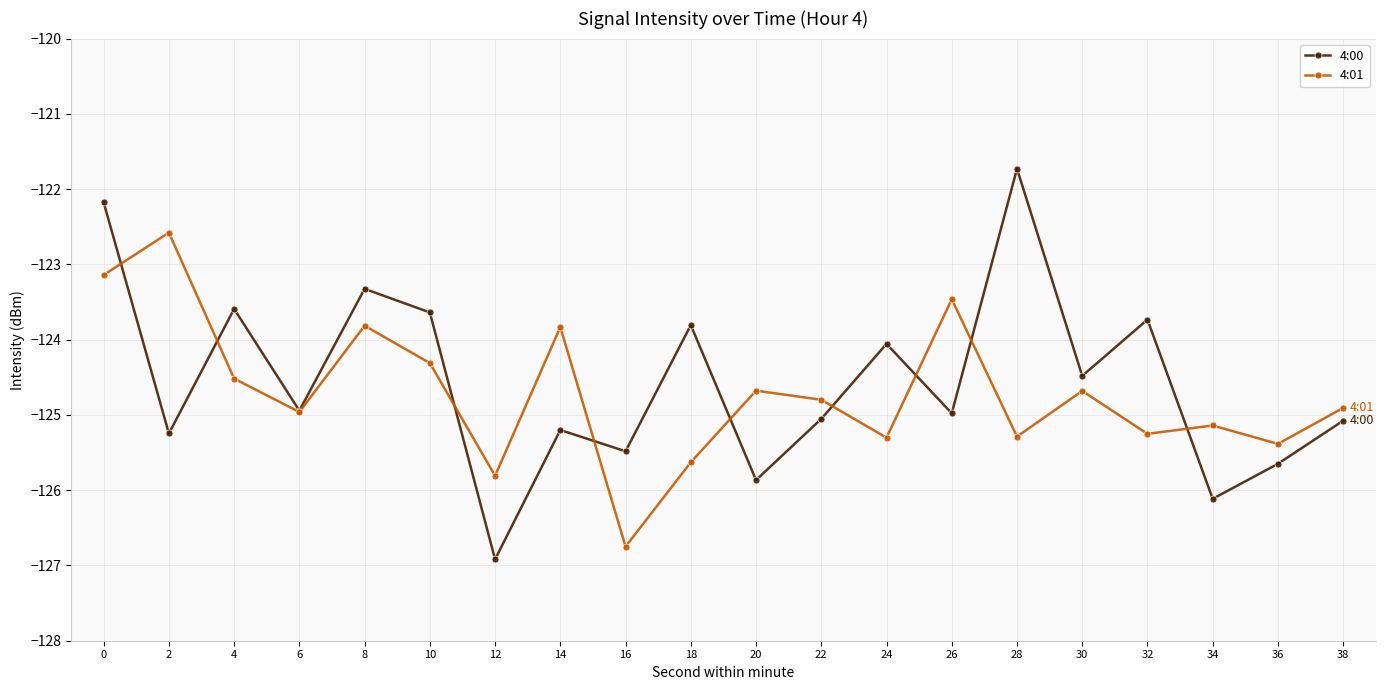

Which series has the widest spread of values?

4:00